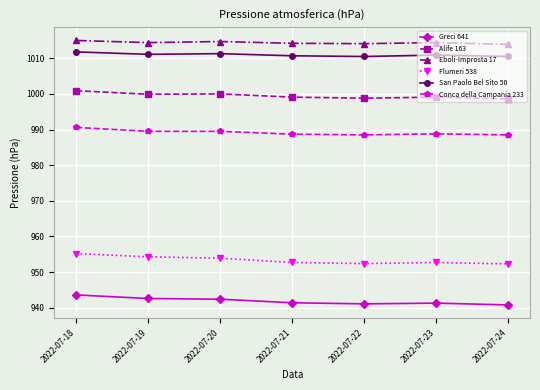

True or false: Flumeri 538 and Eboli-Improsta 17 intersect in this chart.

False